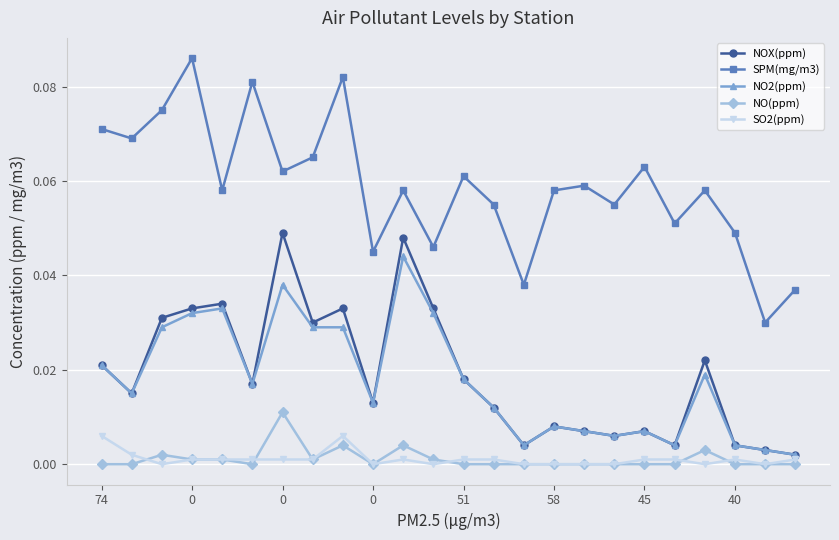

Which series has the largest total across all categories?

SPM(mg/m3)